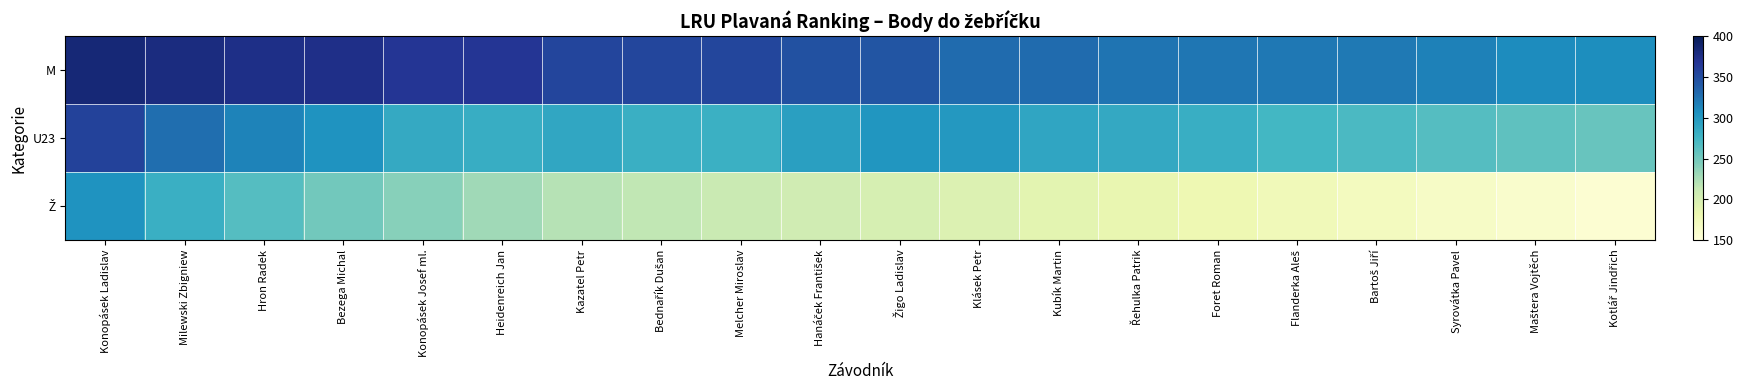

Which series has the largest total across all categories?

M